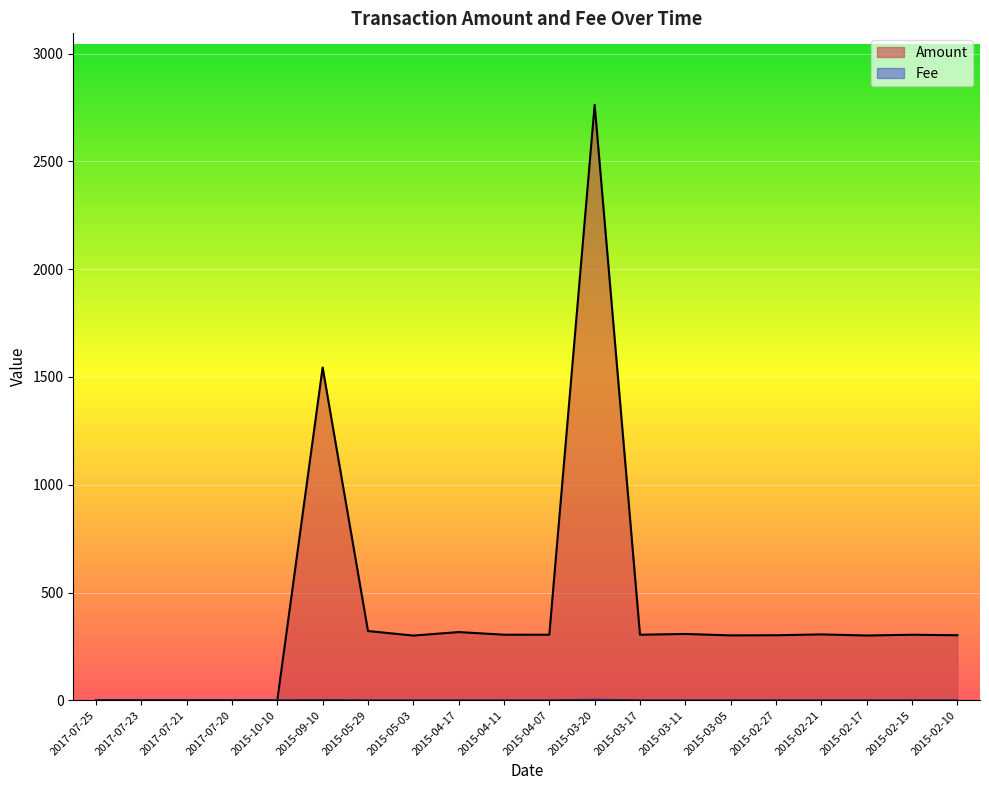

What is the total value across all series at 2017-07-20?

1.0